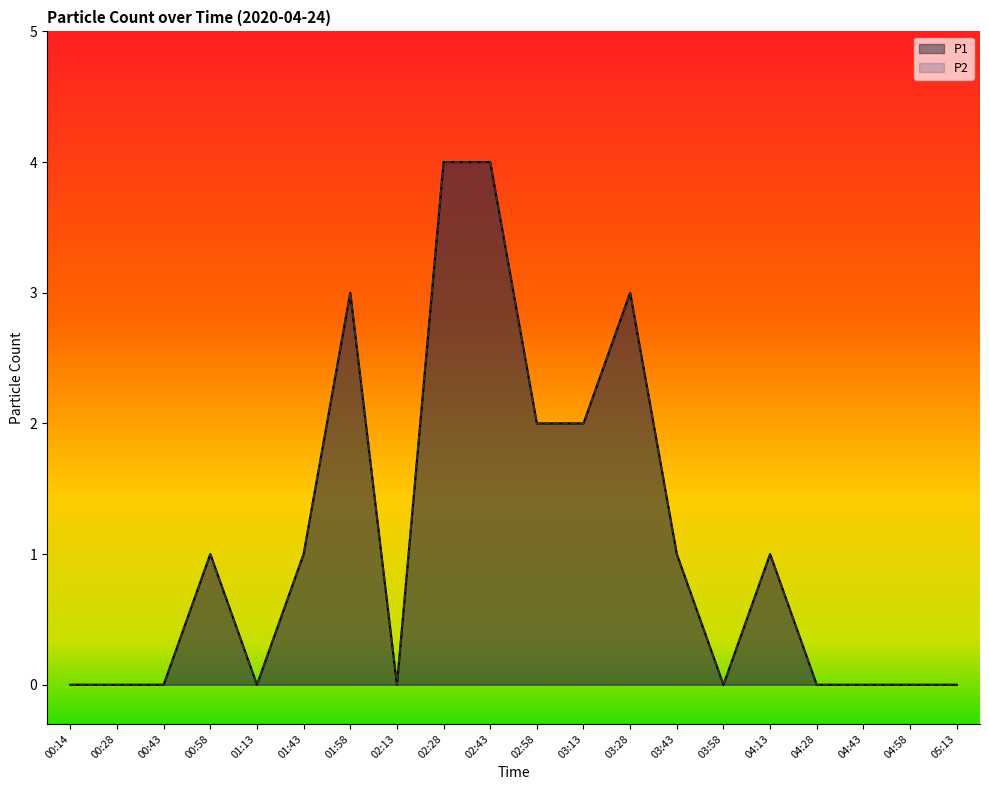

At which category is the sum across all series the highest?

02:28